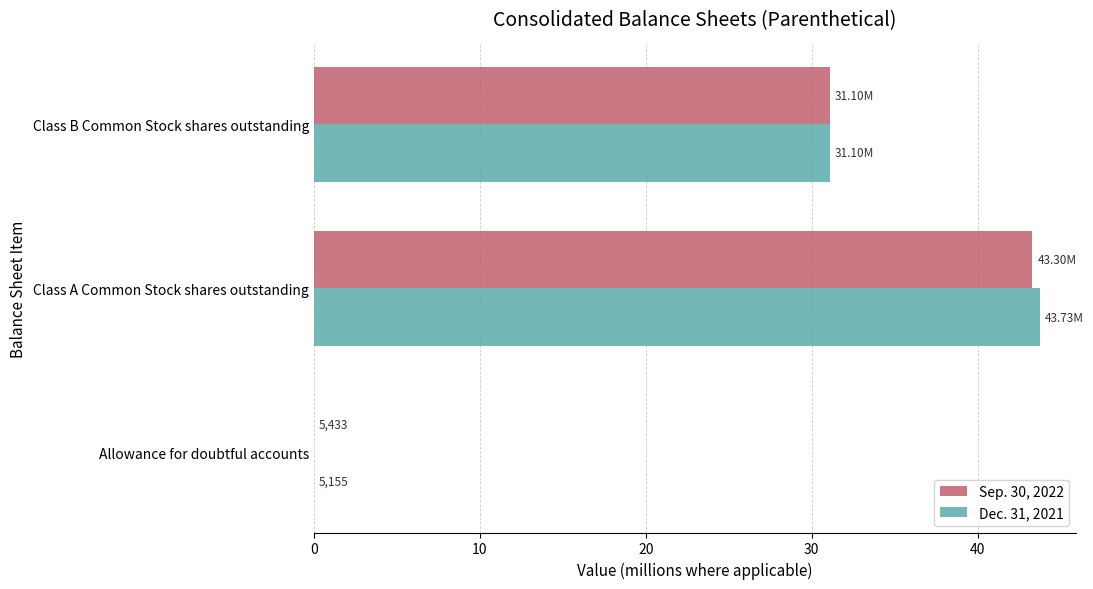

What is the total value across all series at Class A Common Stock shares outstanding?

87.0